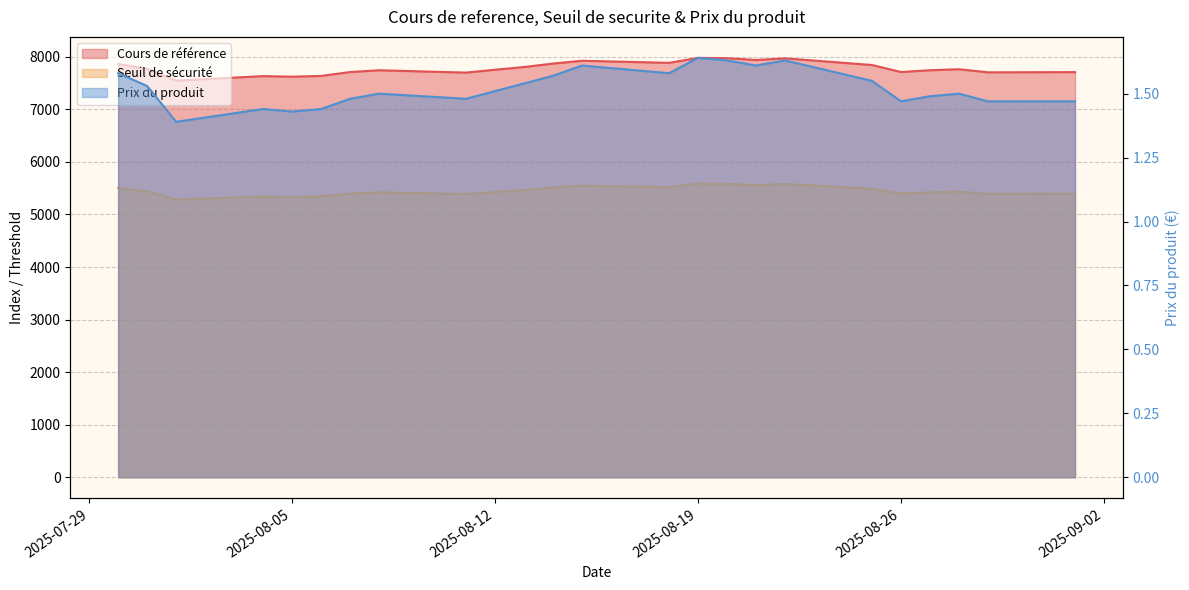

Which series has the largest total across all categories?

Cours de référence